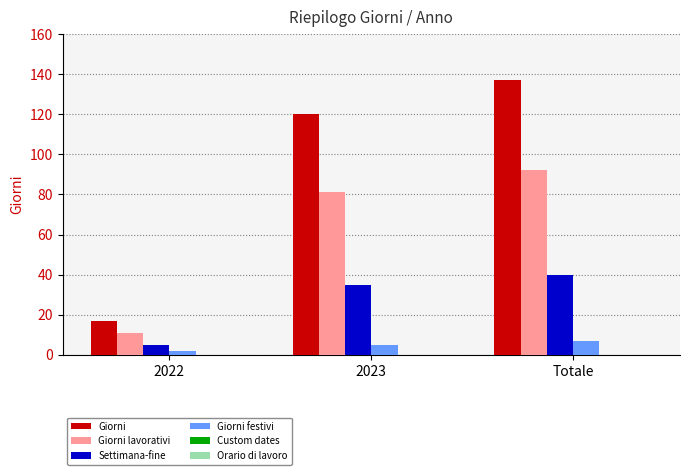

List the series in order of their peak value, highest first.

Giorni, Giorni lavorativi, Settimana-fine, Giorni festivi